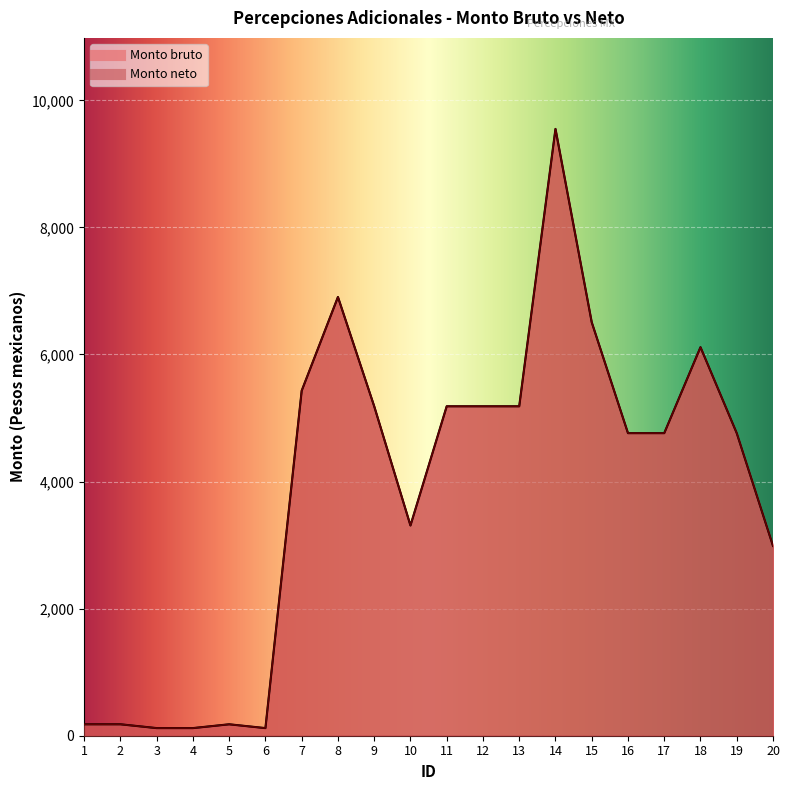

True or false: Monto neto has a value of 6931 at 19.

False